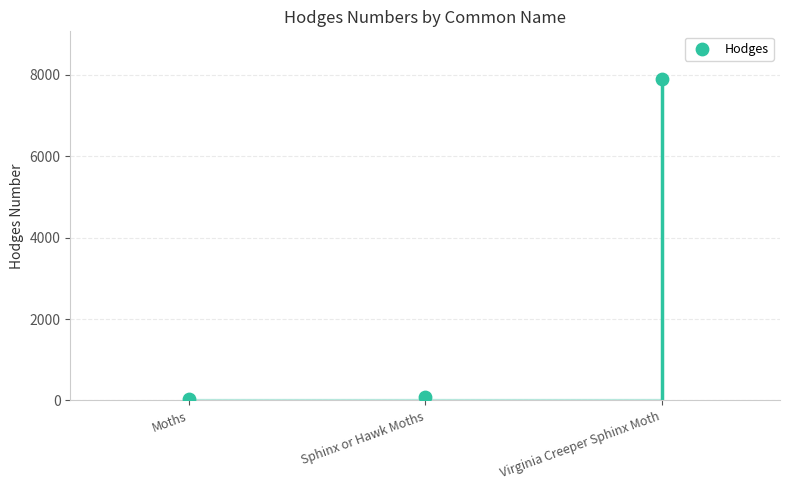

What is the change in value from Moths to Virginia Creeper Sphinx Moth?

+7856.0